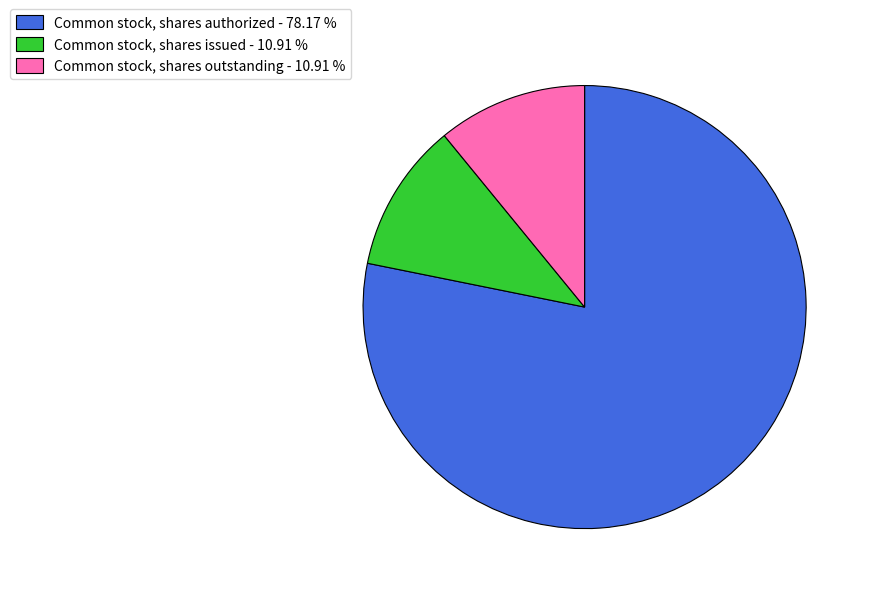

Is the sum of Common stock, shares issued - 10.91 % and Common stock, shares outstanding - 10.91 % greater than half?

No